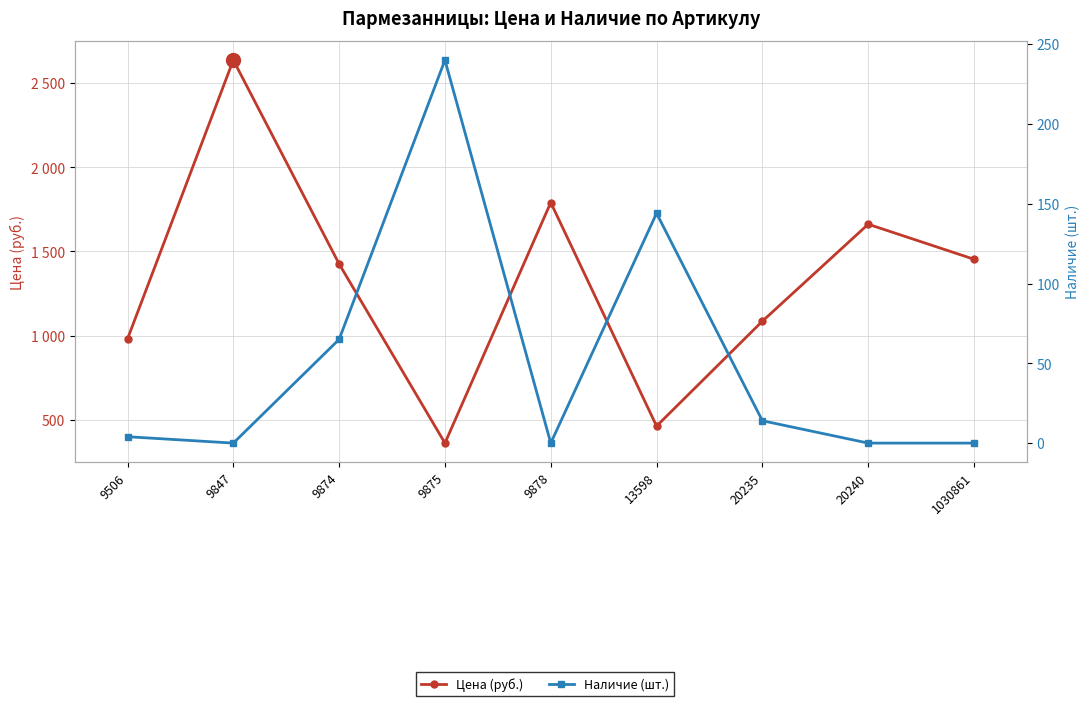

Which series has the largest total across all categories?

Цена (руб.)